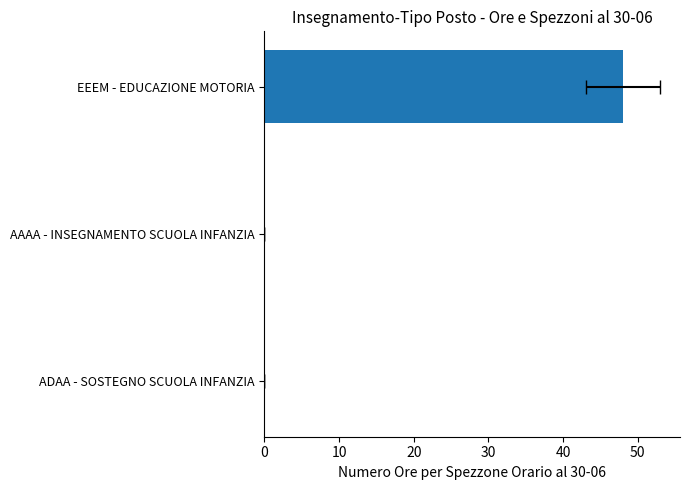

How many bars are there in total?

3